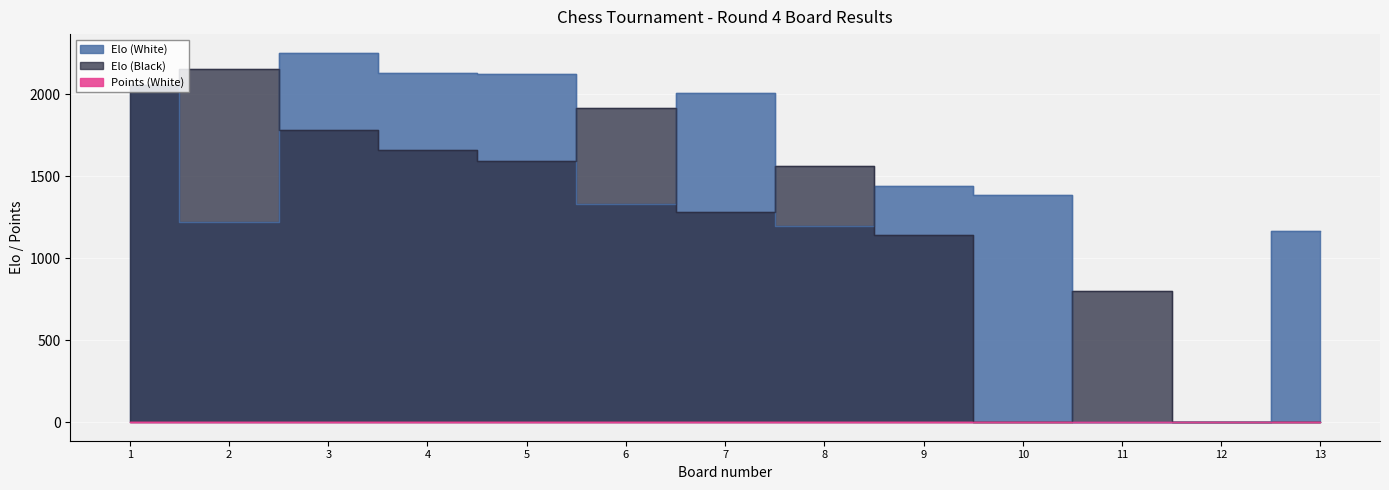

What is the highest value of the Elo (White) series?

2253.0